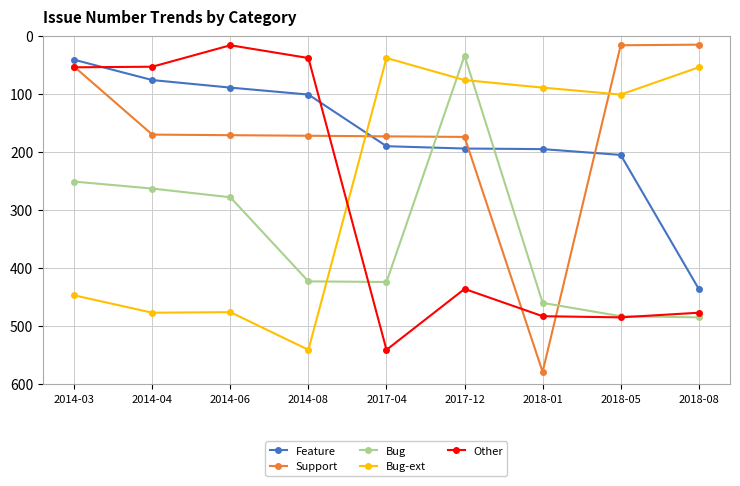

What is the sum of the Bug-ext values at 2017-04 and 2014-04?

515